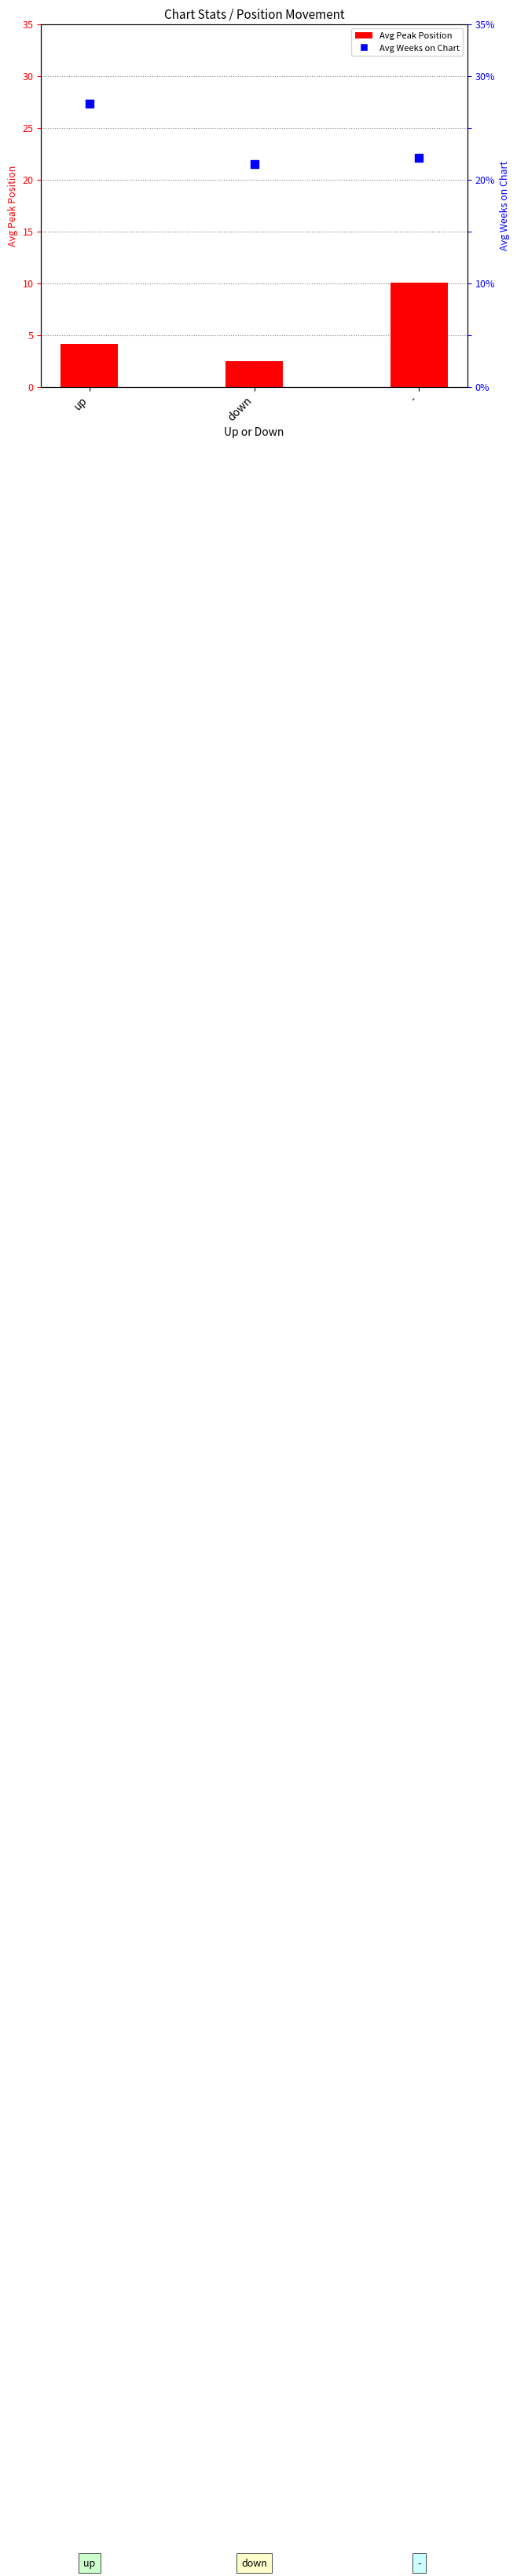

Is the value of Avg Weeks on Chart at down greater than the value of Avg Peak Position at down?

Yes